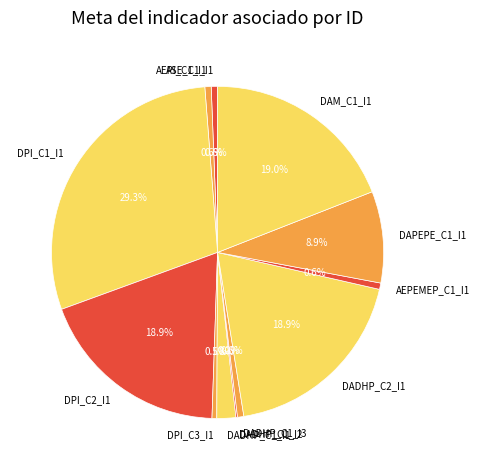

What is the total percentage of DPI_C3_I1 and DPI_C1_I1?

29.8%